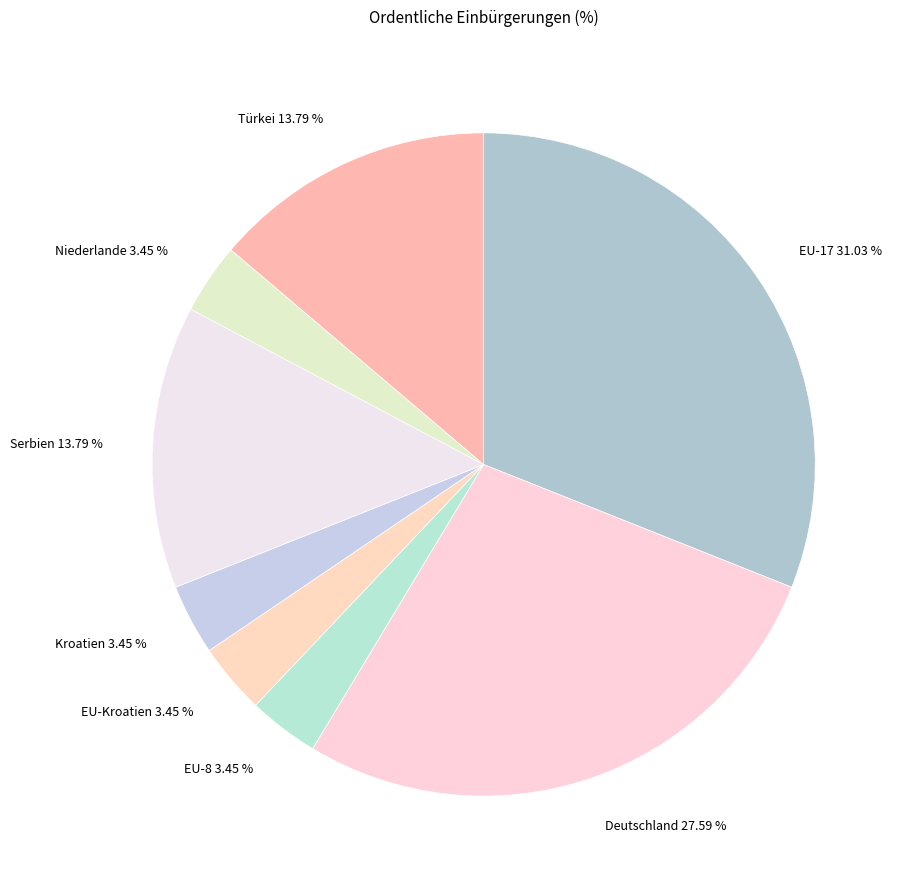

Does Türkei 13.79 % represent more than half of the total?

No